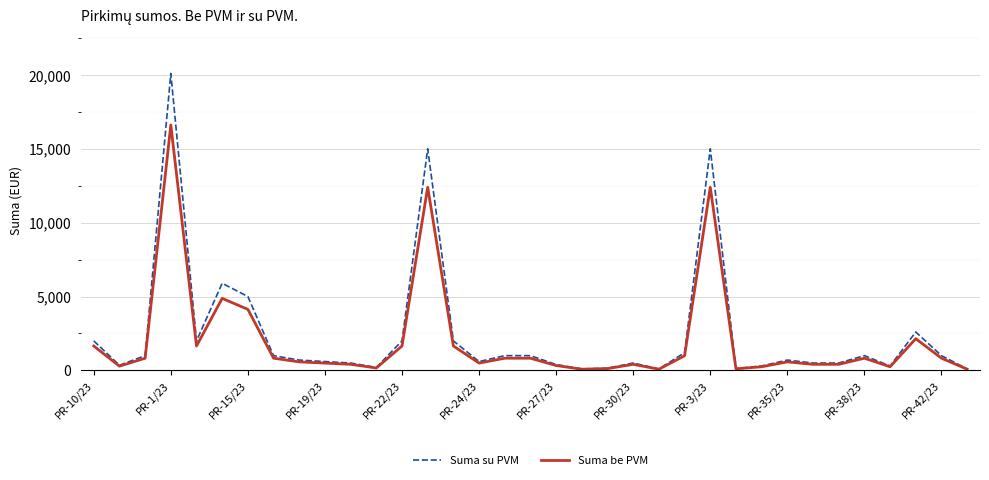

What is the greatest value displayed?

20100.0